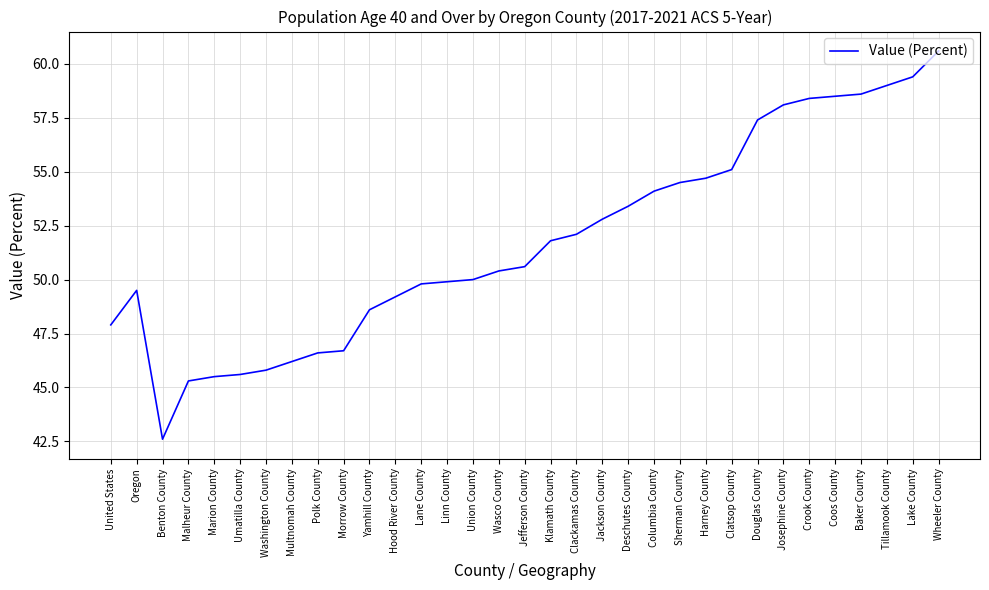

The chart shows a value of 47.9 at United States. True or false?

True